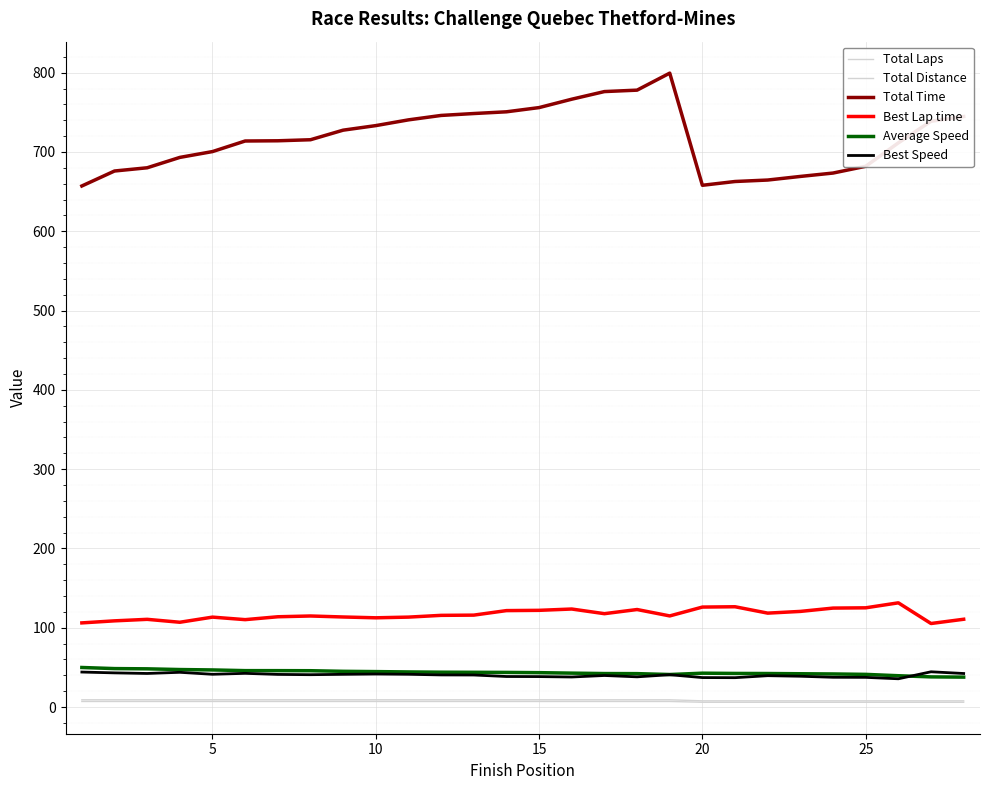

Does the chart have visible grid lines?

Yes